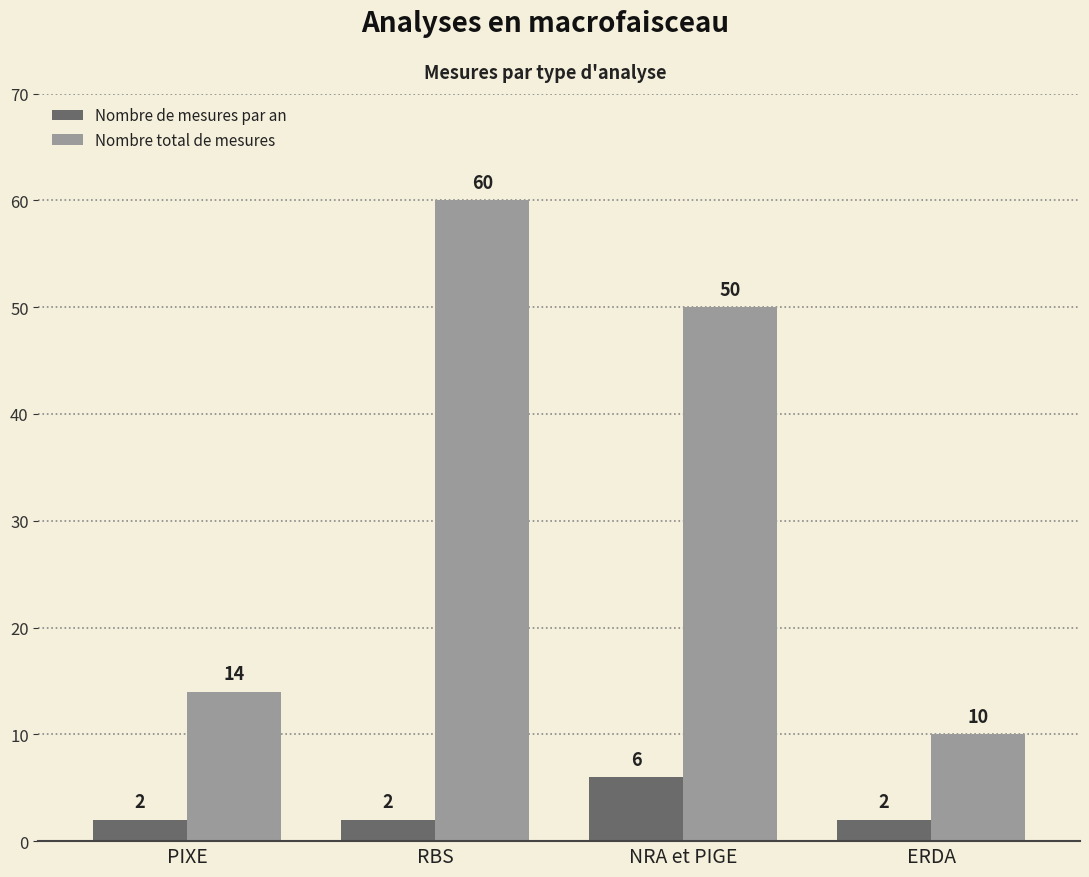

Count the number of categories in the chart.

4